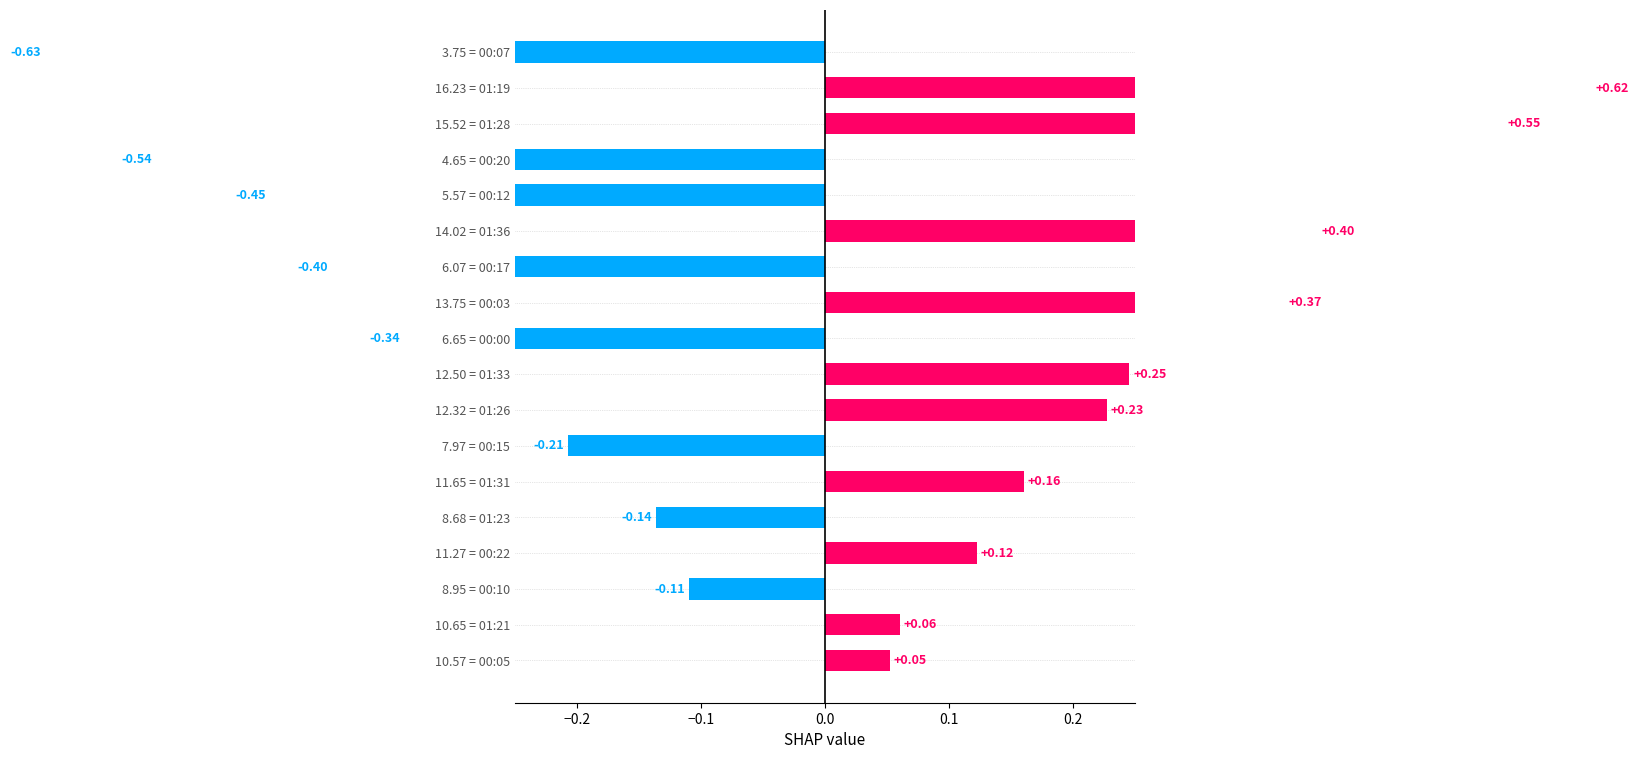

Is it true that the value at 3.75 = 00:07 is -0.2?

False